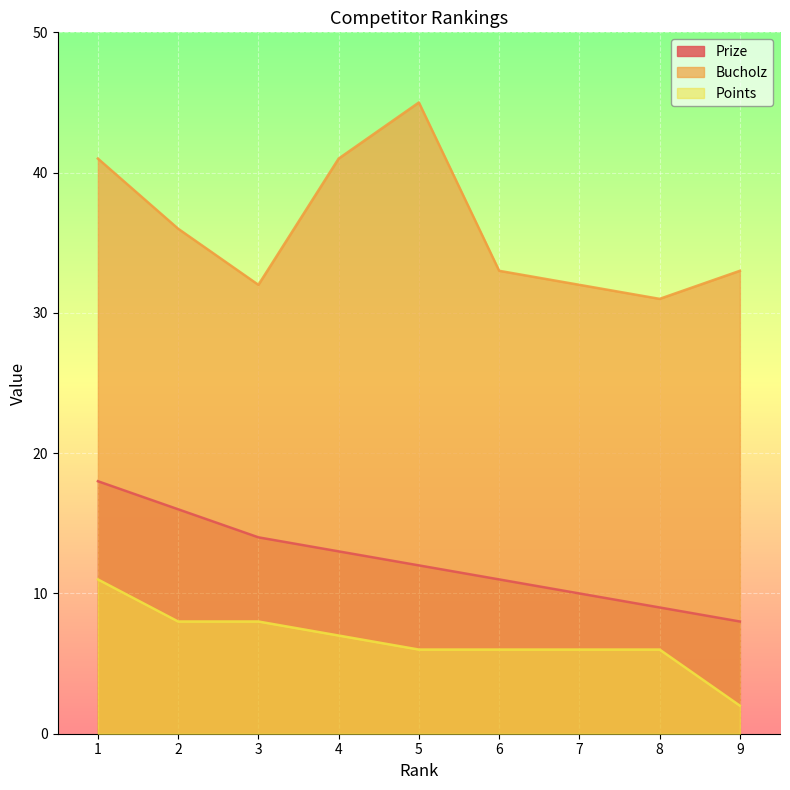

How many lines are shown in the chart?

3